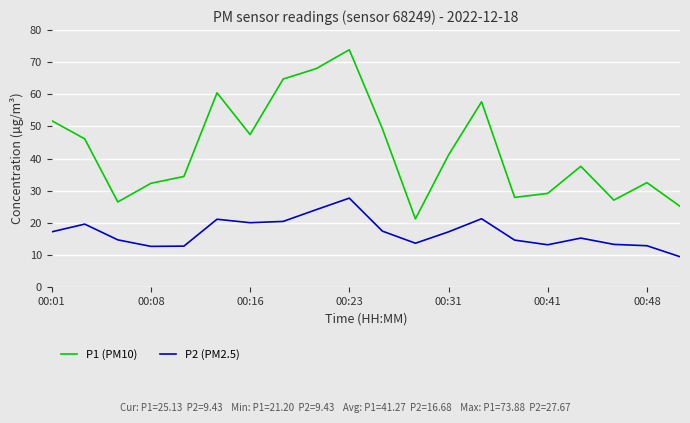

True or false: P1 (PM10) and P2 (PM2.5) intersect in this chart.

False